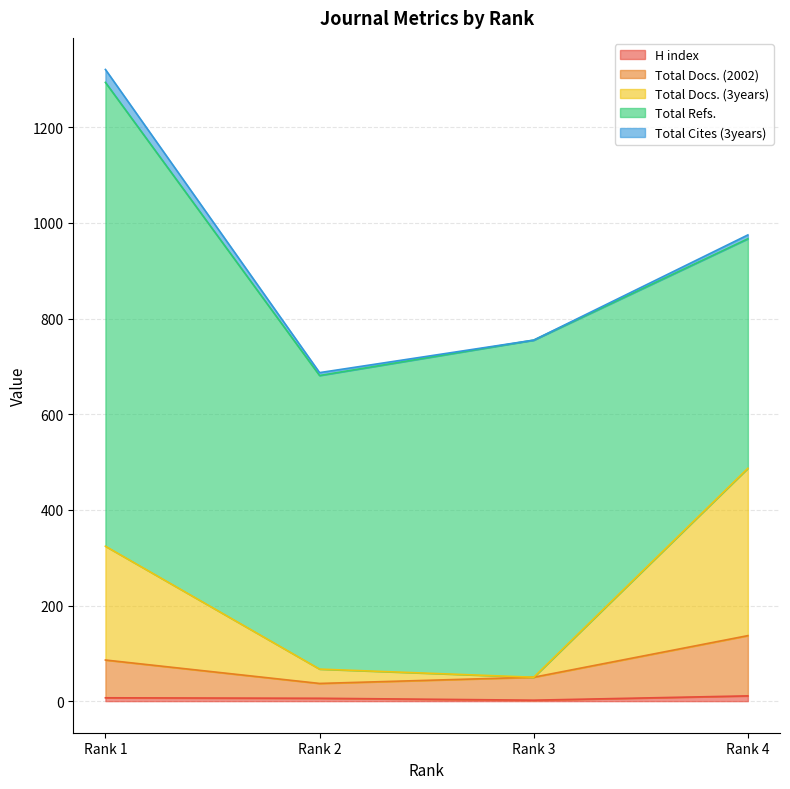

True or false: Total Docs. (3years) and H index intersect in this chart.

False